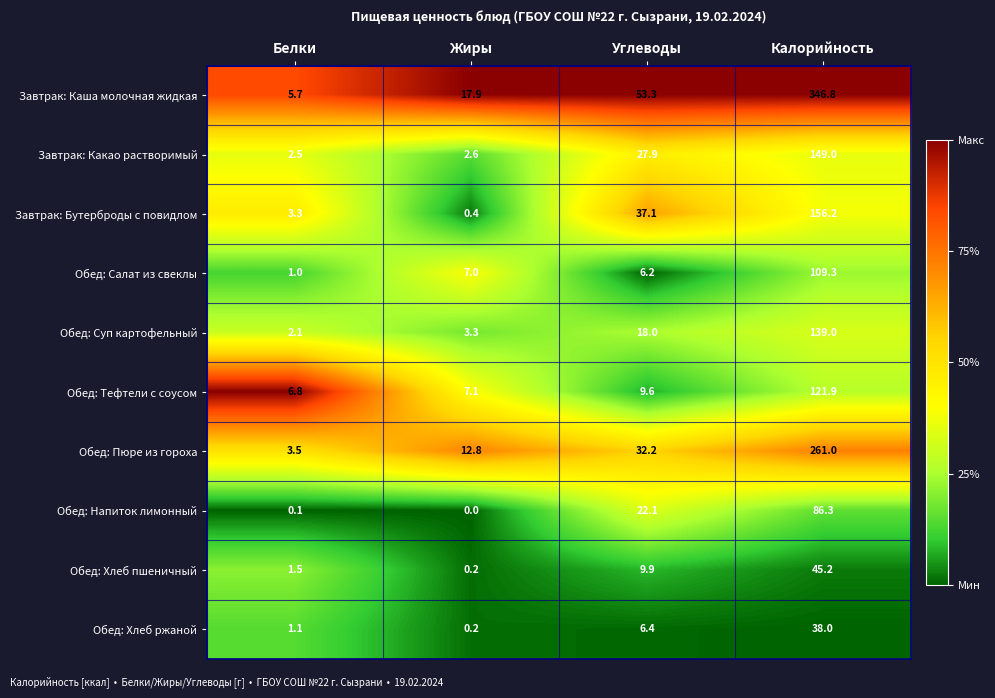

List the series in order of their peak value, highest first.

Завтрак: Каша молочная жидкая, Обед: Пюре из гороха, Завтрак: Бутерброды с повидлом, Завтрак: Какао растворимый, Обед: Суп картофельный, Обед: Тефтели с соусом, Обед: Салат из свеклы, Обед: Напиток лимонный, Обед: Хлеб пшеничный, Обед: Хлеб ржаной